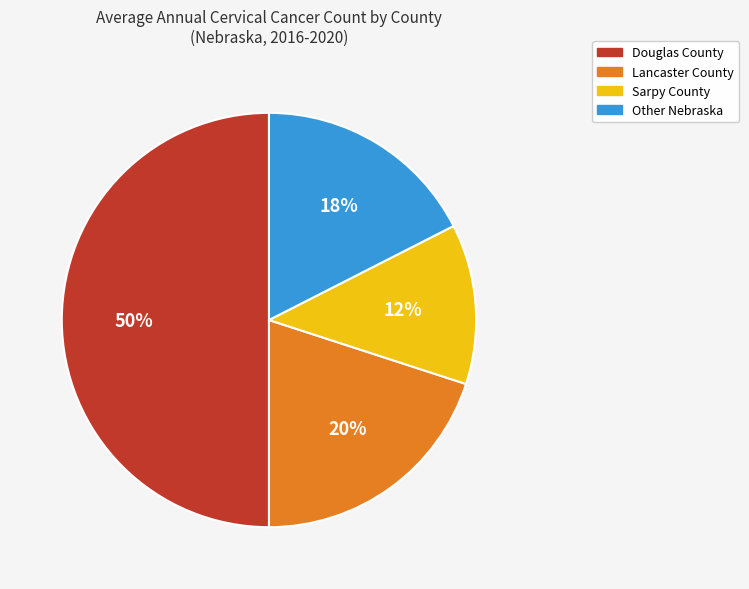

Is the sum of Lancaster County and Douglas County greater than half?

Yes